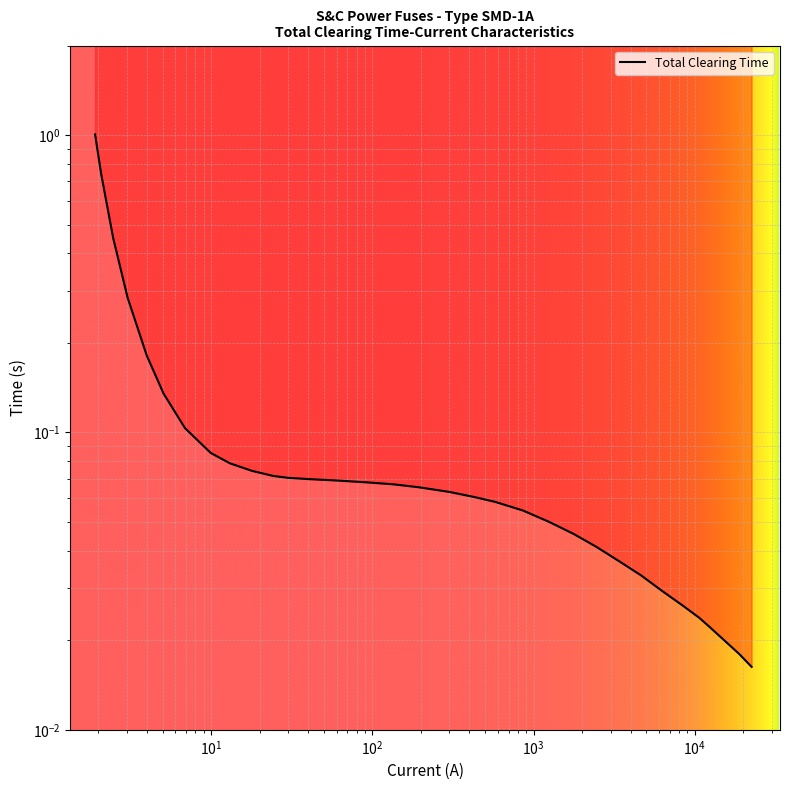

What is the difference between the second highest and minimum values?

0.7